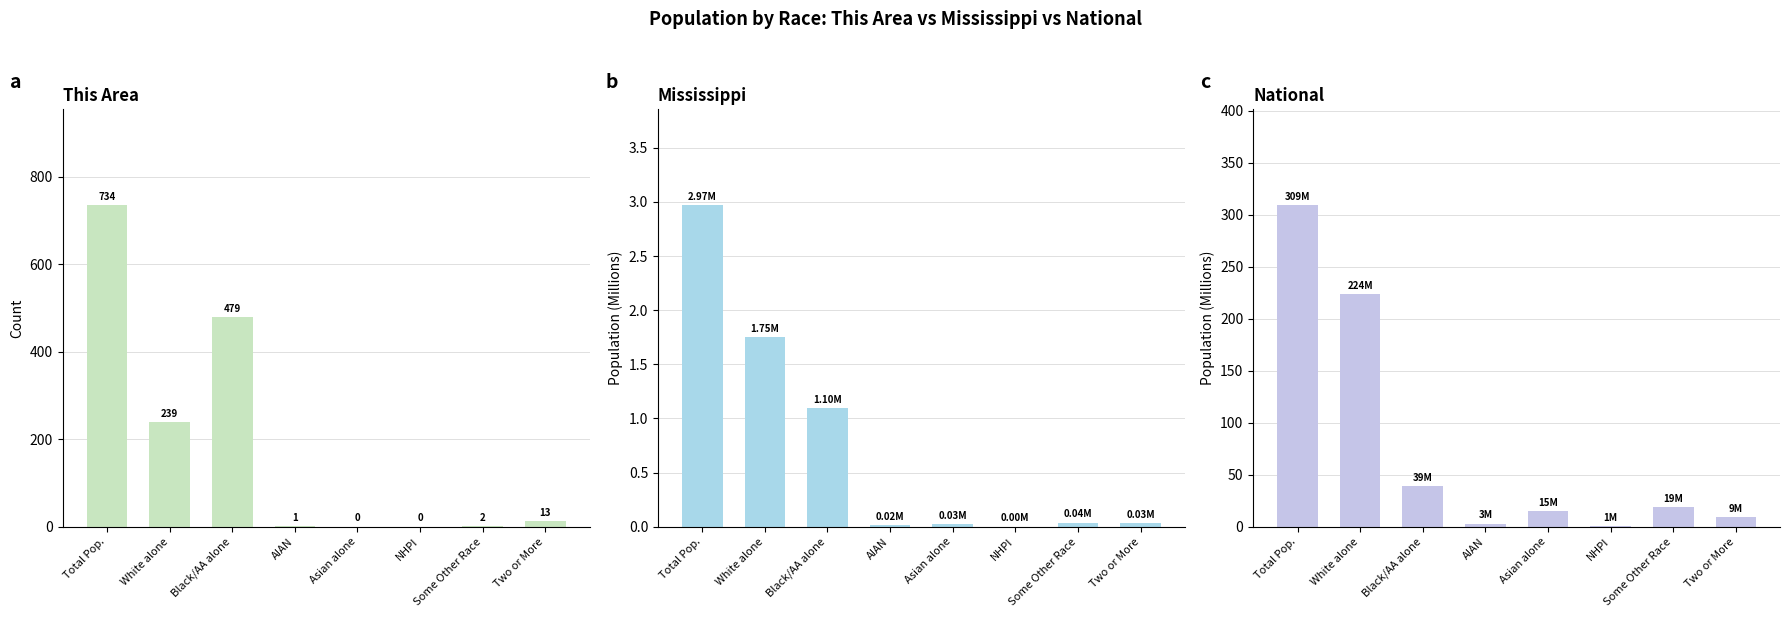

What is the value of the National bar at the 3rd from the left?

38.9